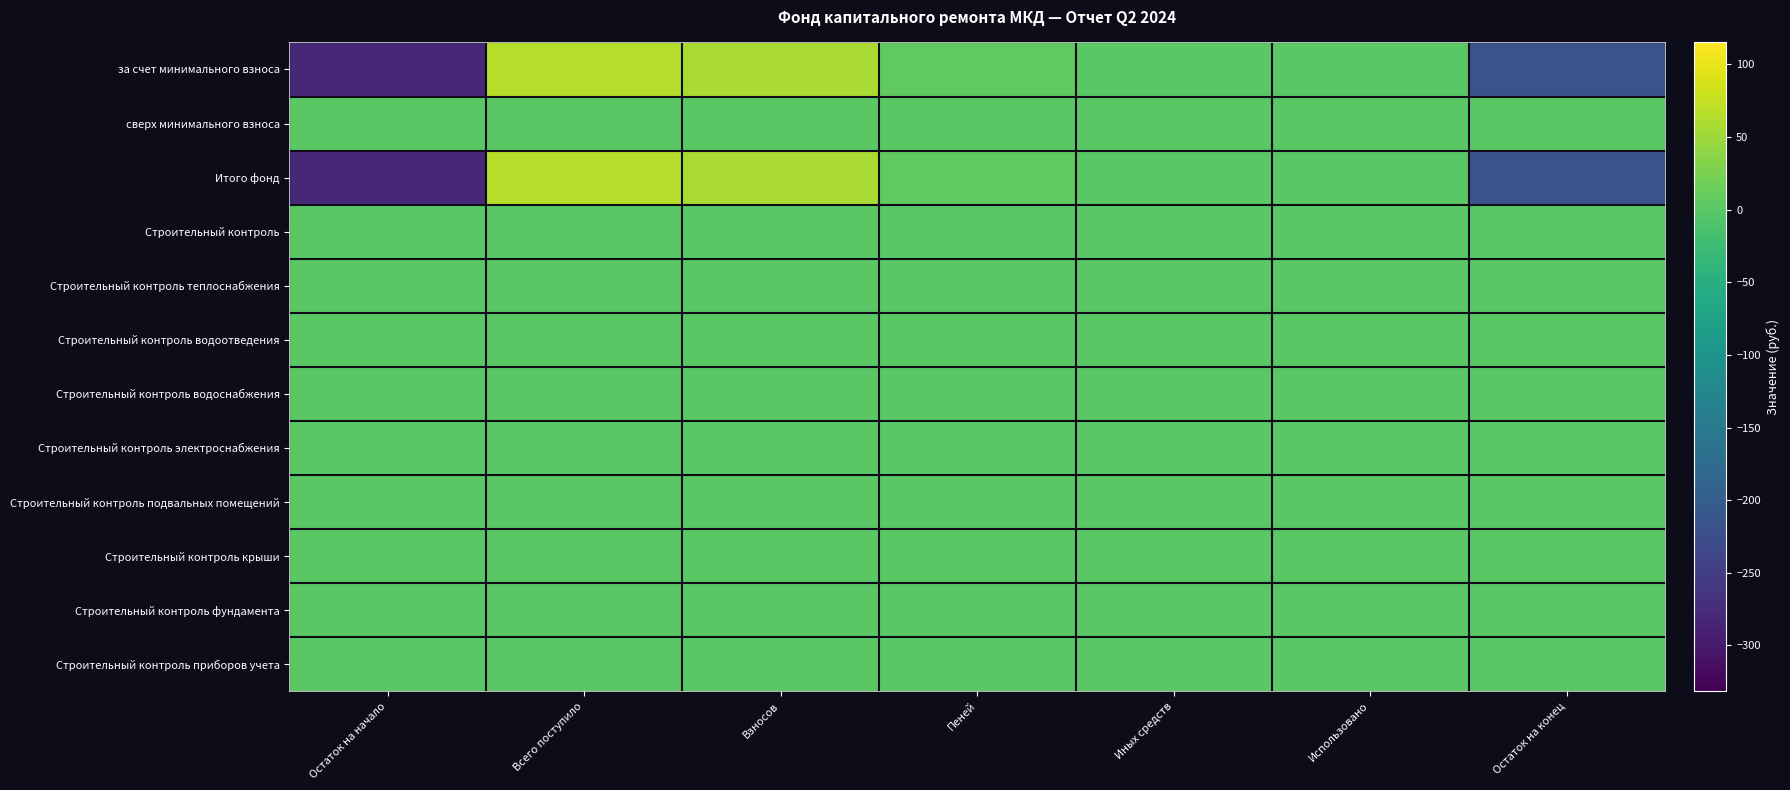

Which category has the lowest value across all series?

Остаток на начало